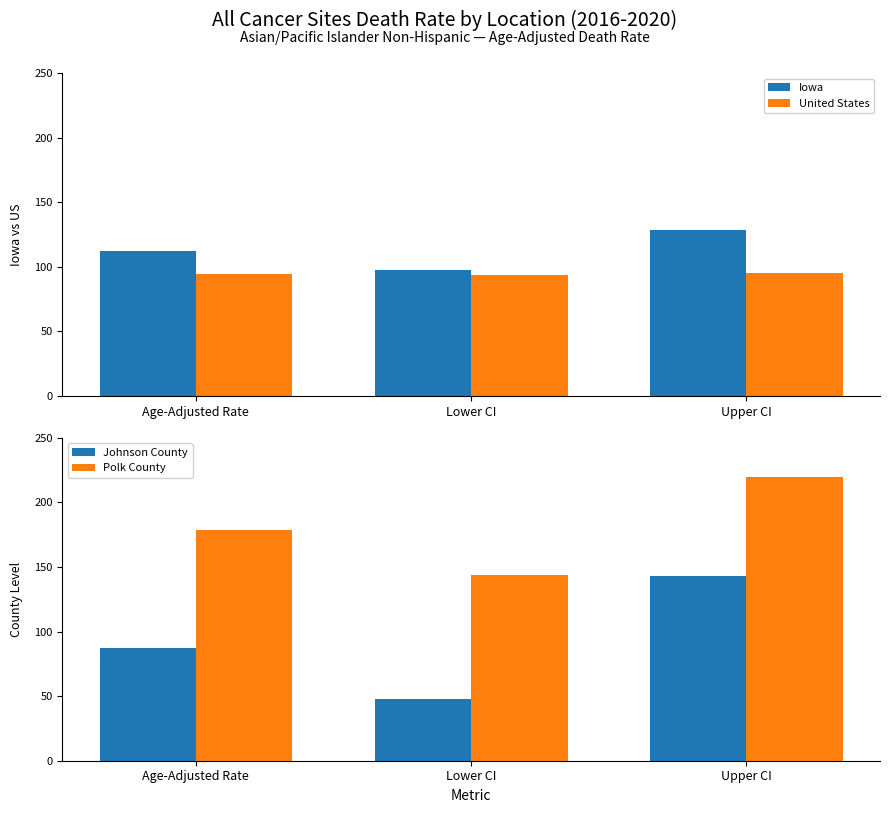

What is the difference between the highest and lowest values at Upper CI?

124.3